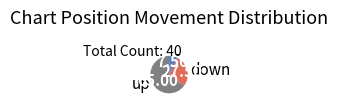

Which slice represents more than half of the pie?

up